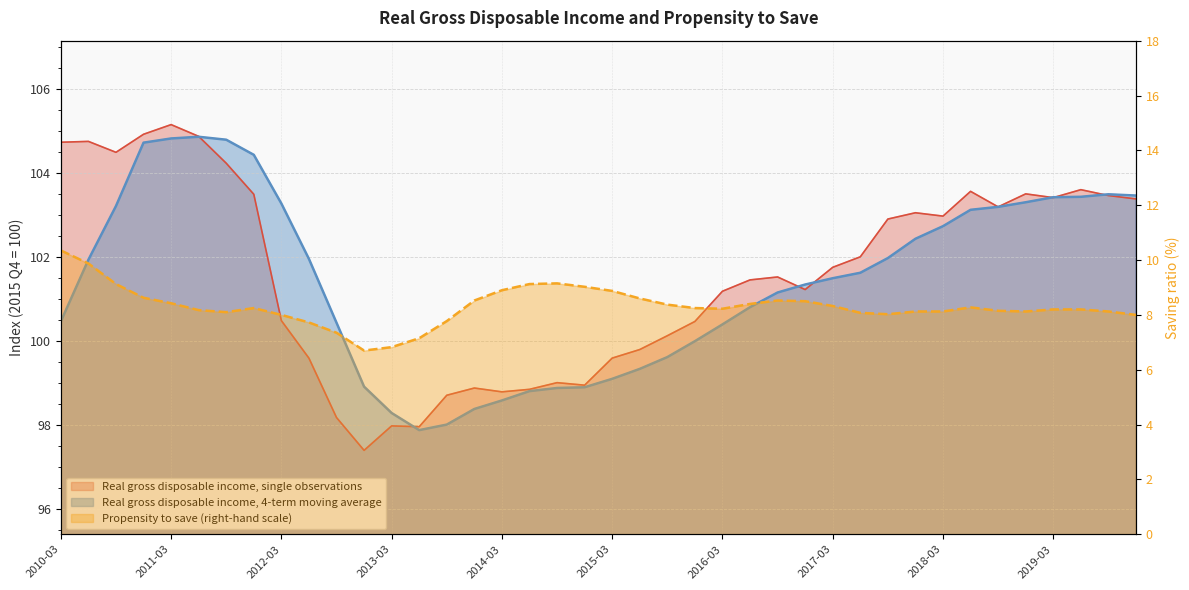

How many data points in Propensity to save (right-hand scale) are above 8?

32